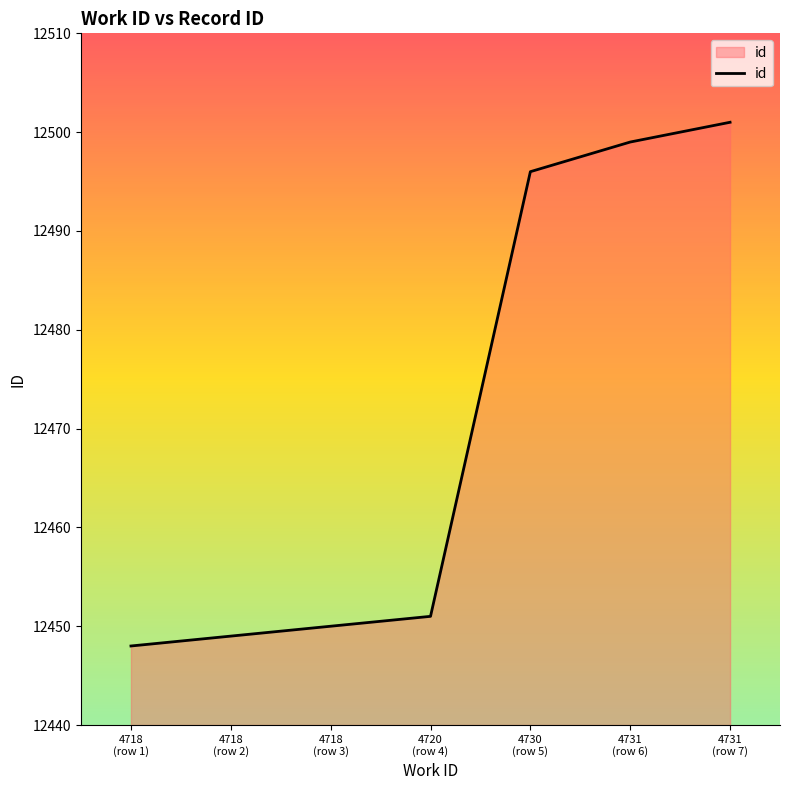

Does the chart display data point markers on the line(s)?

No